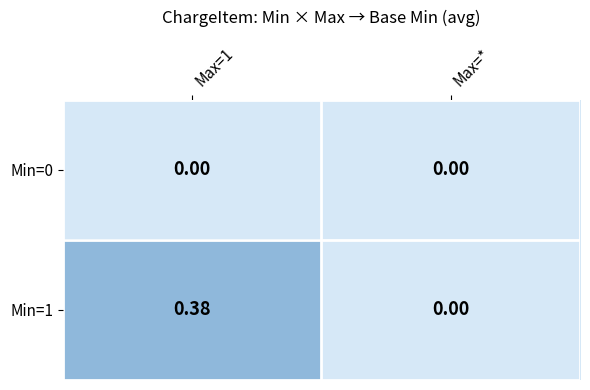

Rank the series by their maximum value, from highest to lowest.

Min=1, Min=0